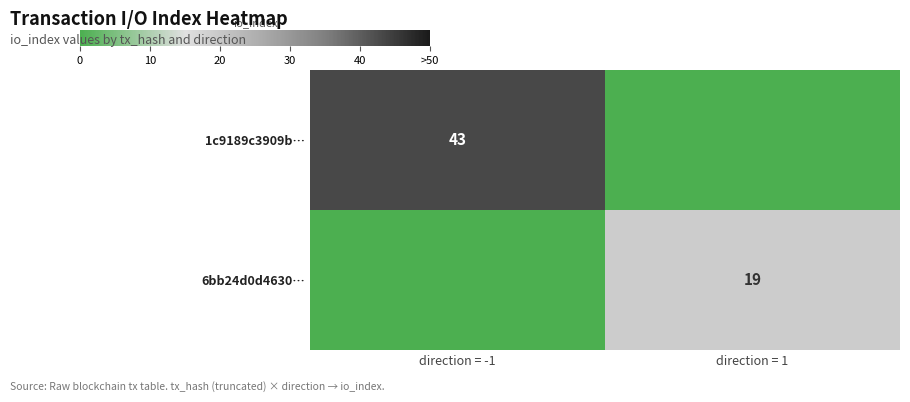

Is it true that 1c9189c3909b… equals 15 at direction = -1?

False